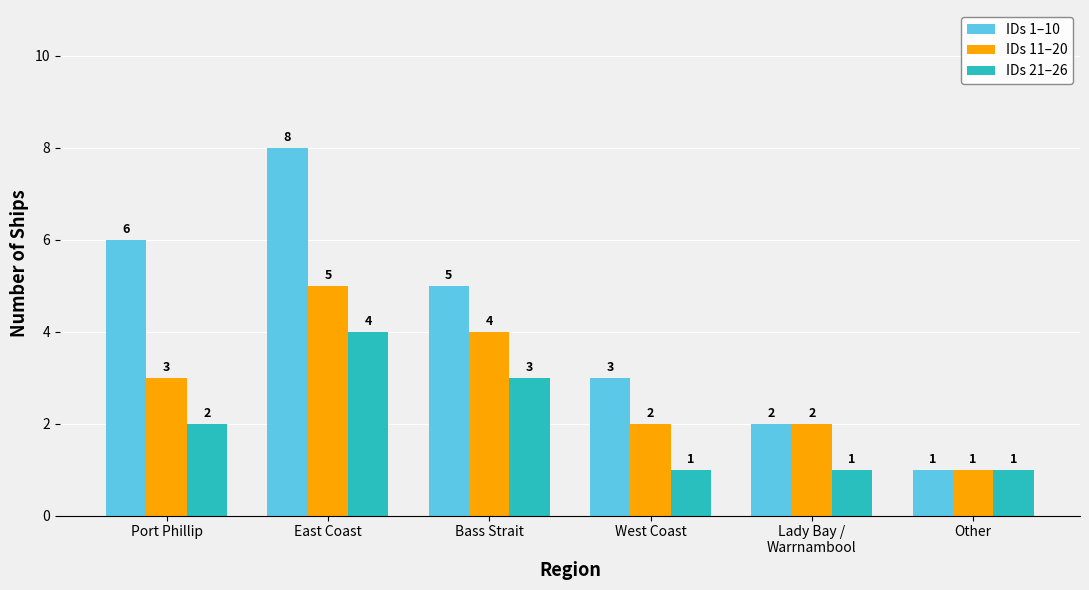

At East Coast, list the series in order from largest to smallest.

IDs 1–10, IDs 11–20, IDs 21–26